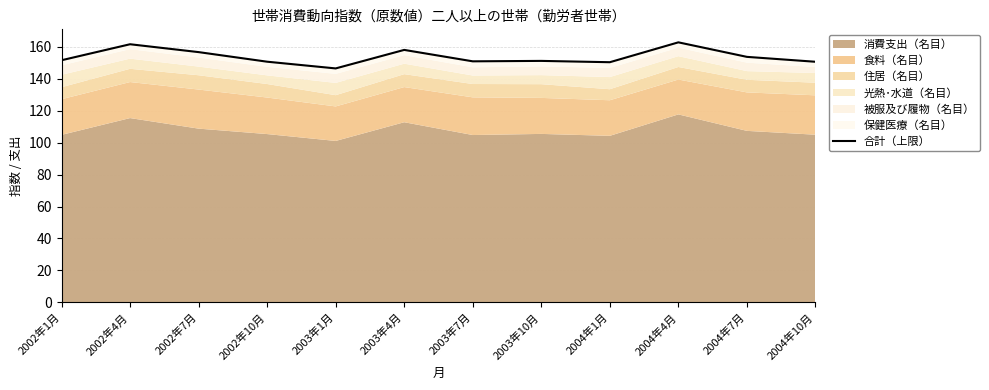

What is the sum of the values at 2003年4月 and 2003年10月?

309.0